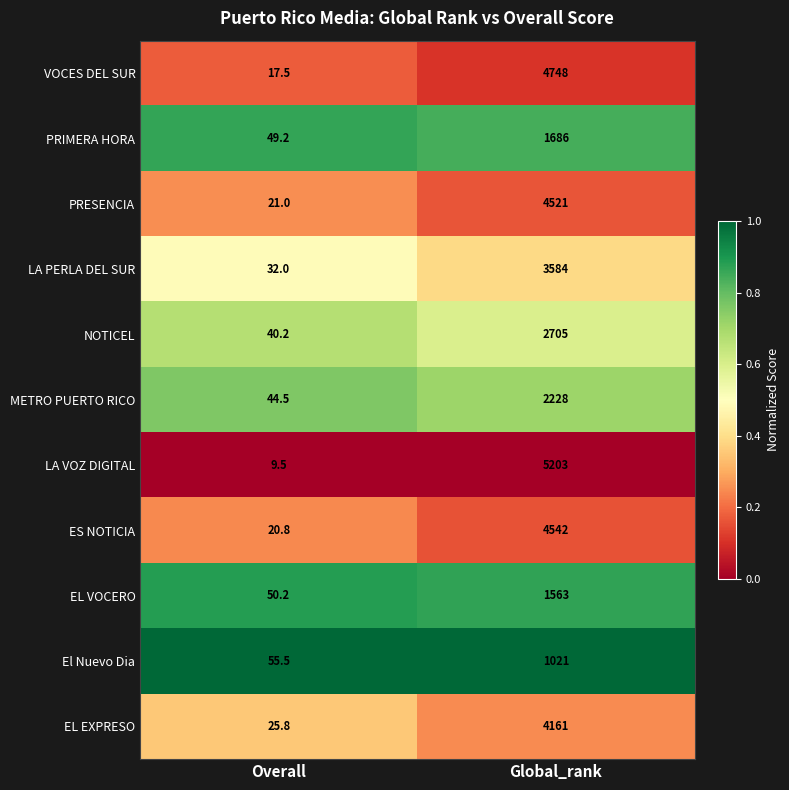

What is the difference between the ES NOTICIA values at Global_rank and Overall?

4521.2